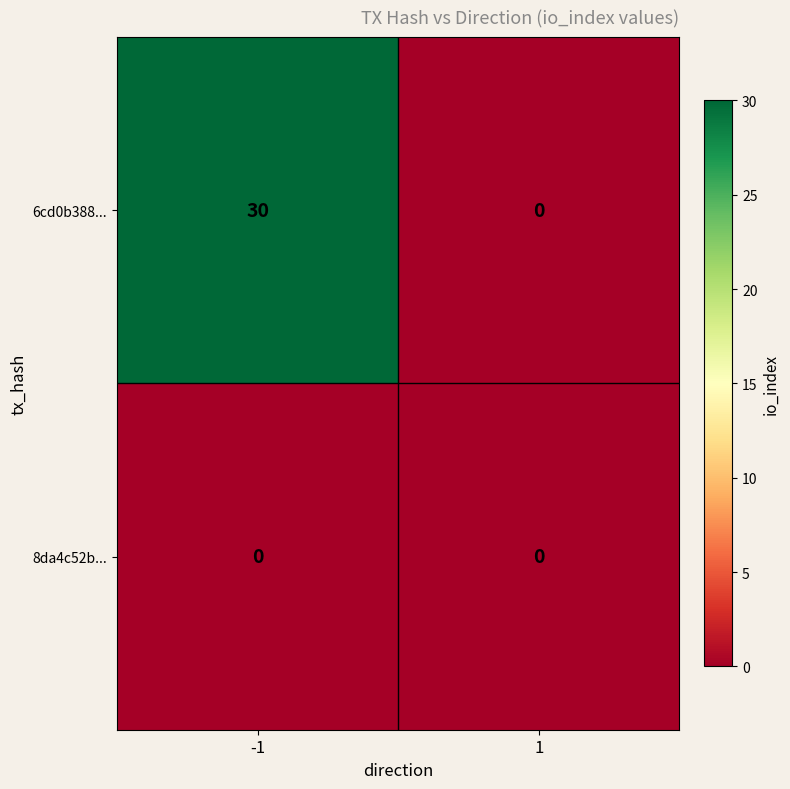

Which series changed the most between -1 and 1?

6cd0b388...